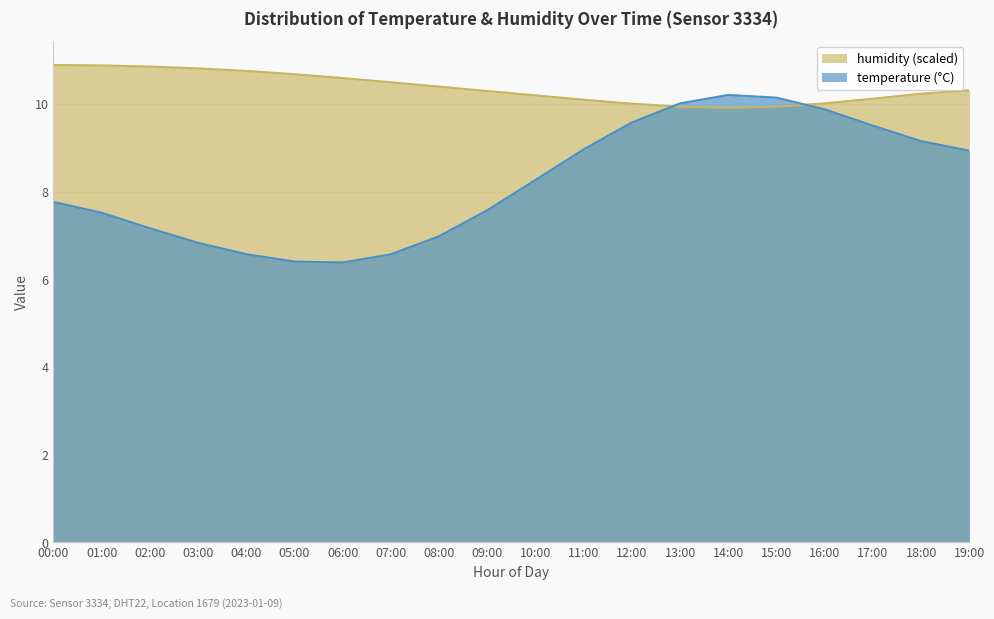

True or false: humidity and temperature intersect in this chart.

True